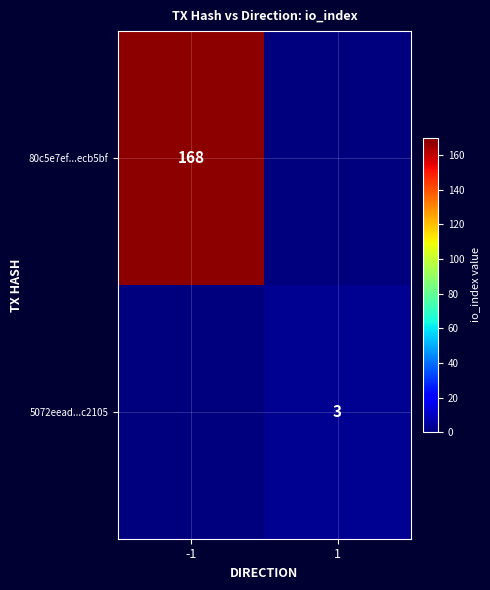

The value of 80c5e7ef...ecb5bf at -1 is 168. True or false?

True